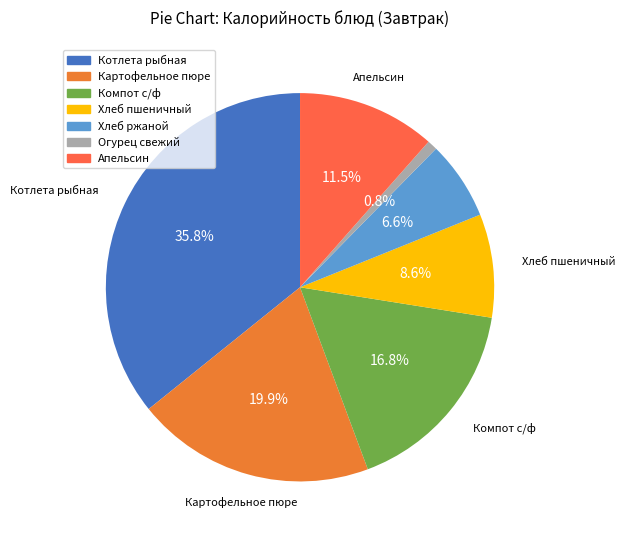

True or false: Апельсин accounts for 26% of the total.

False